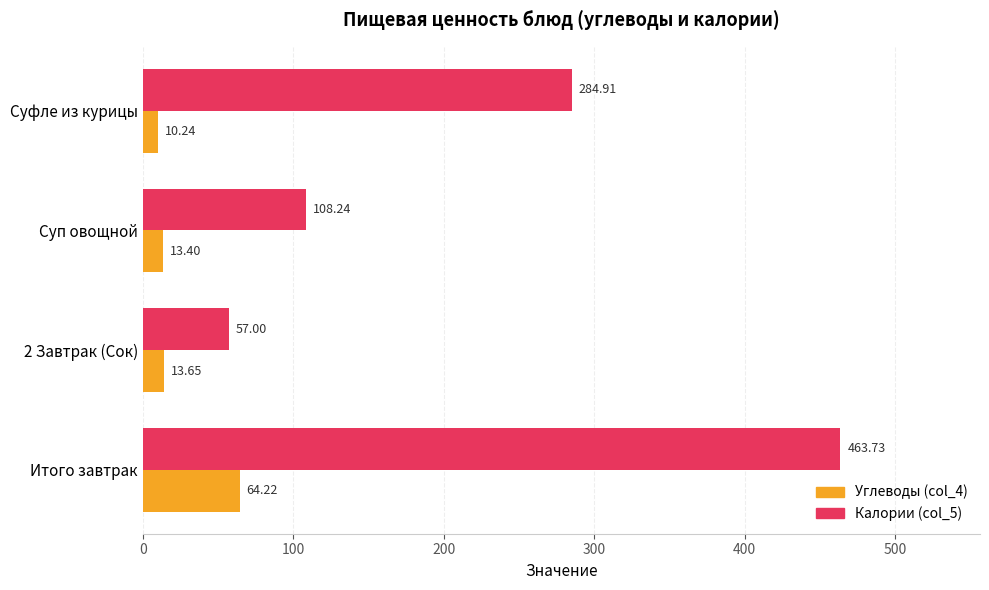

Which series has the largest range (max minus min)?

Калории (col_5)